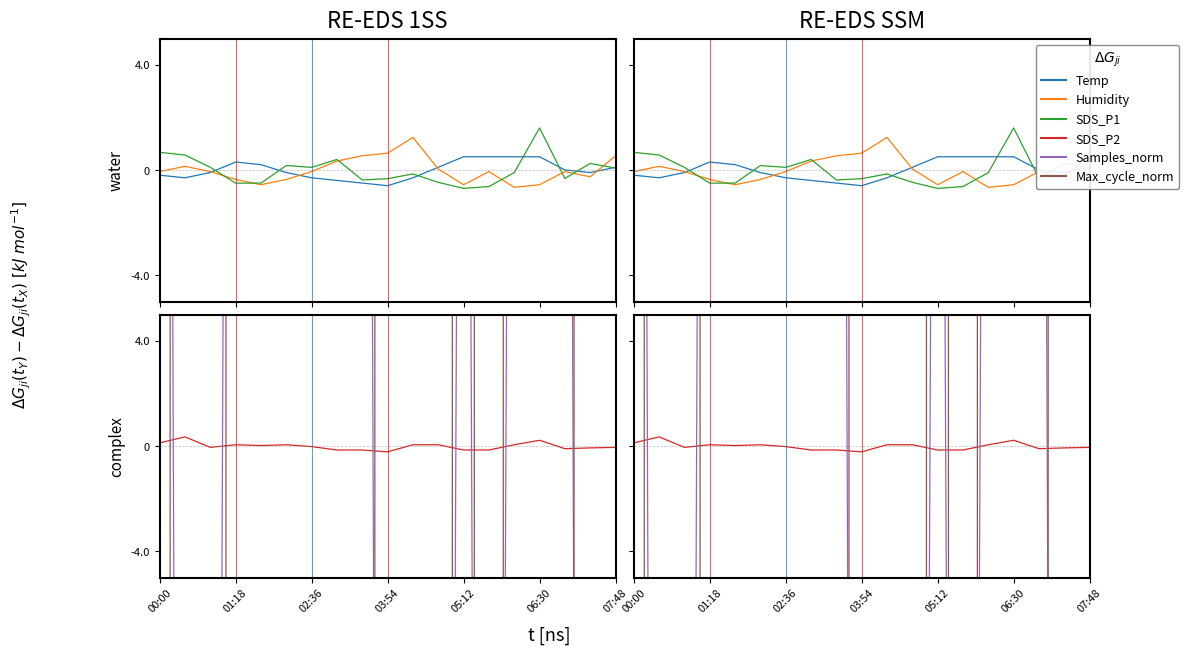

After their last crossing, which series has the higher values: Temp or SDS_P2?

Temp